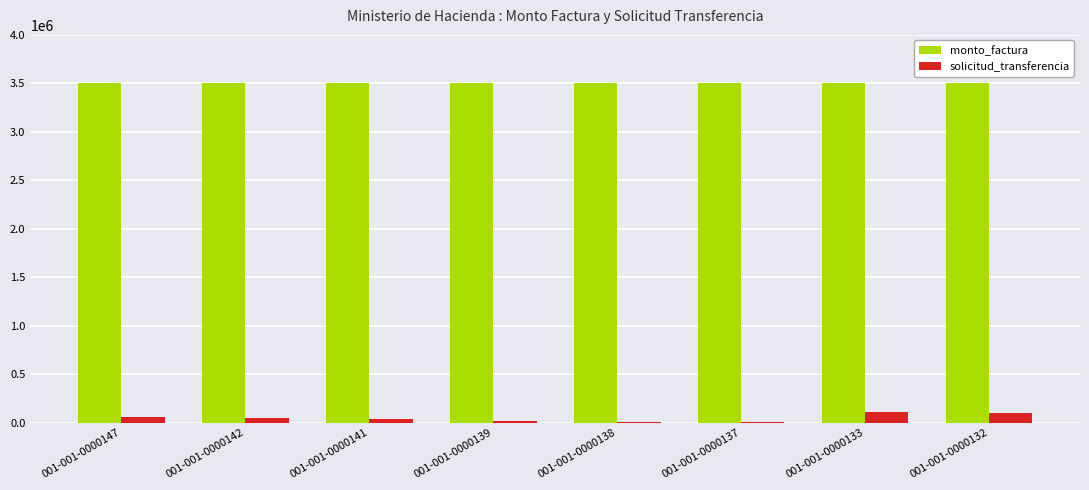

Which series has the largest total across all categories?

monto_factura